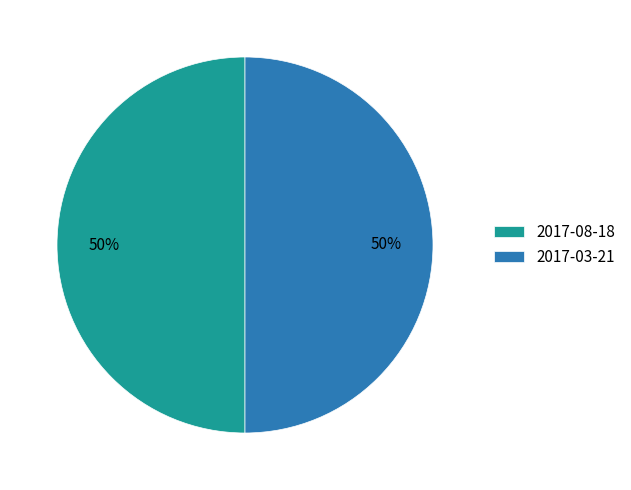

How many segments does this pie chart have?

2